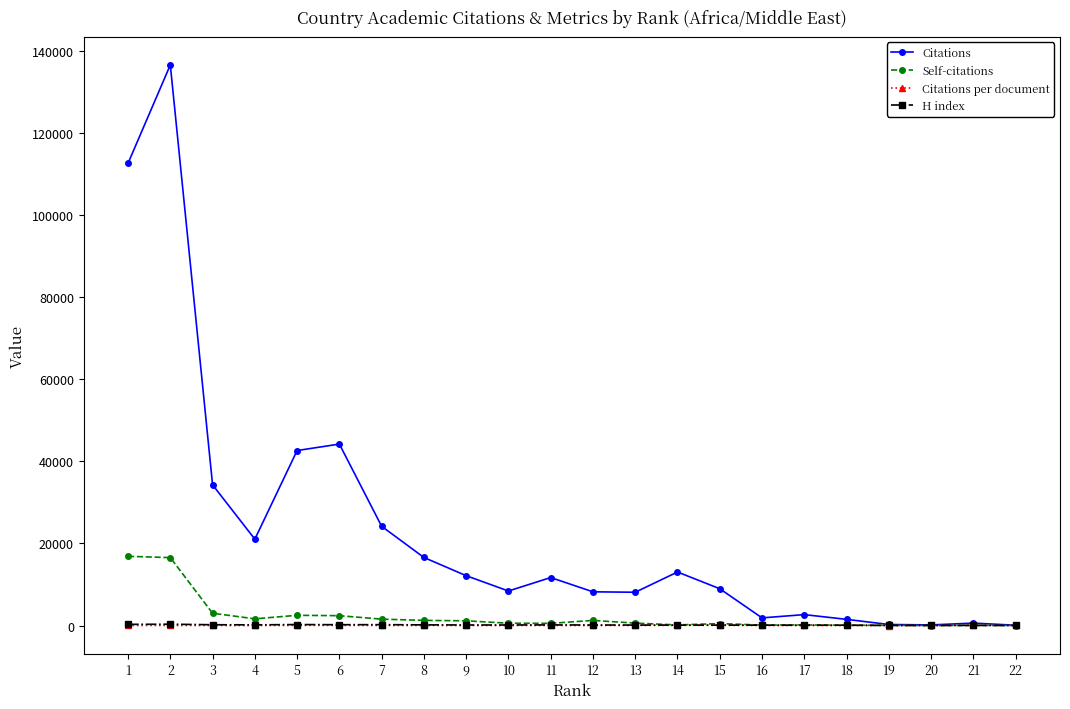

Which series has the widest spread of values?

Citations